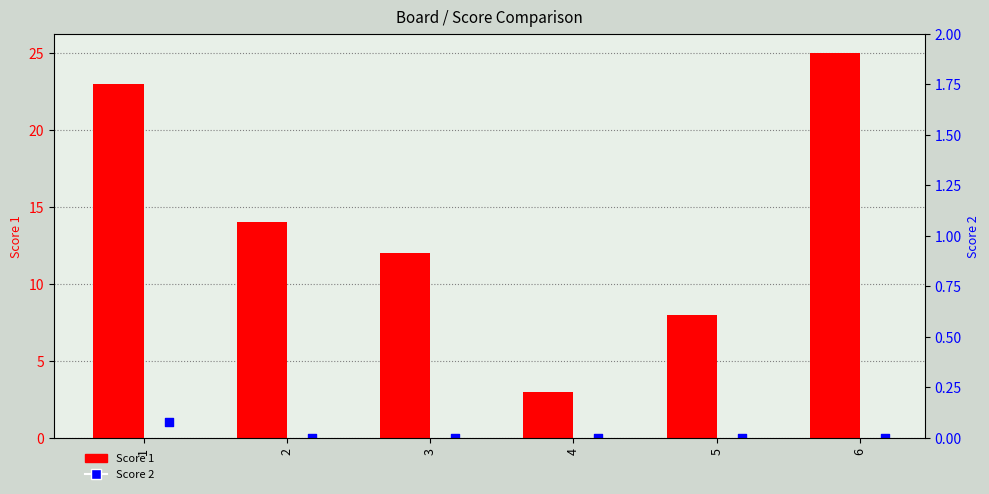

Which series has the largest total across all categories?

Score 1